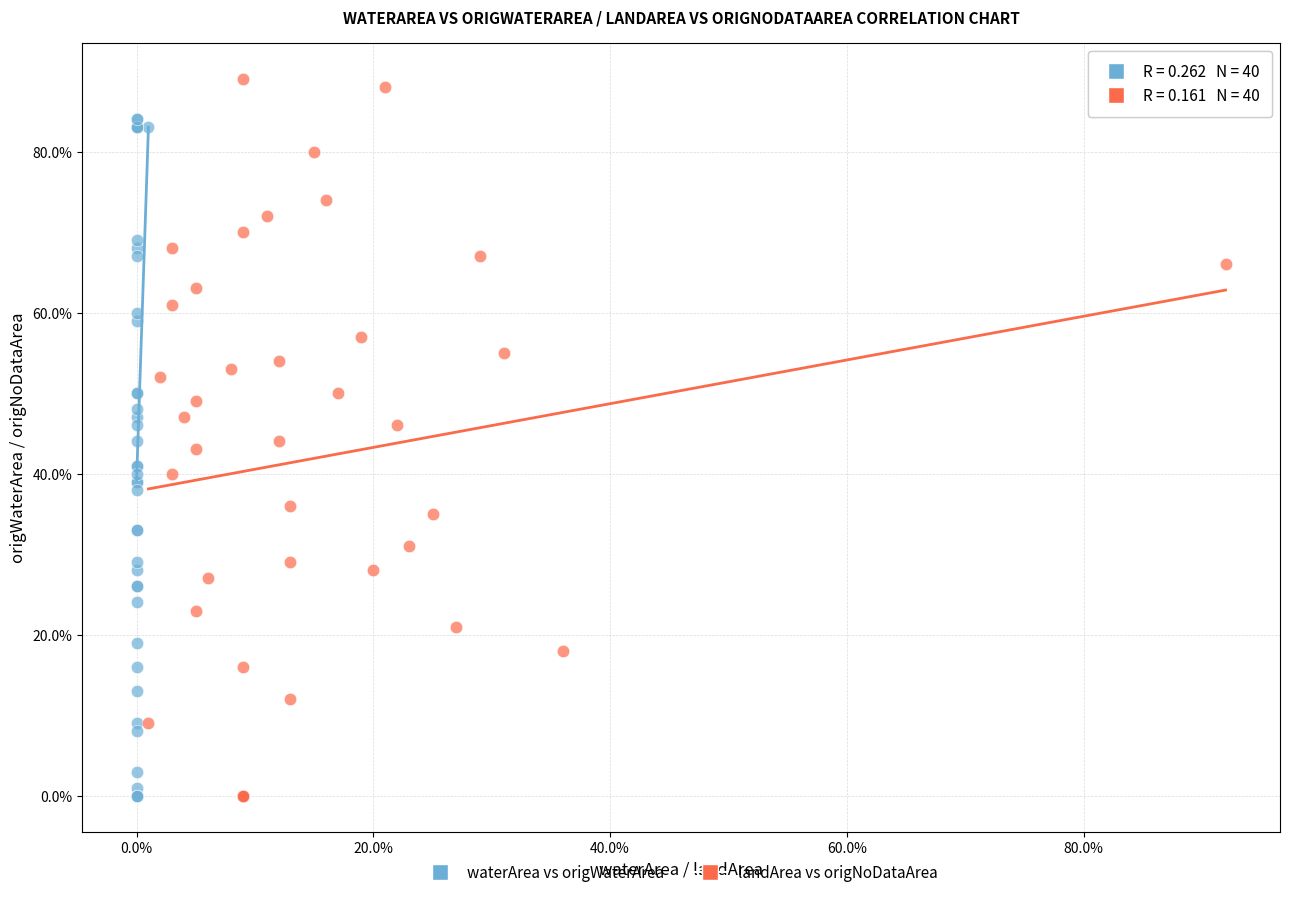

Which series has the widest spread of Y values?

landArea vs origNoDataArea